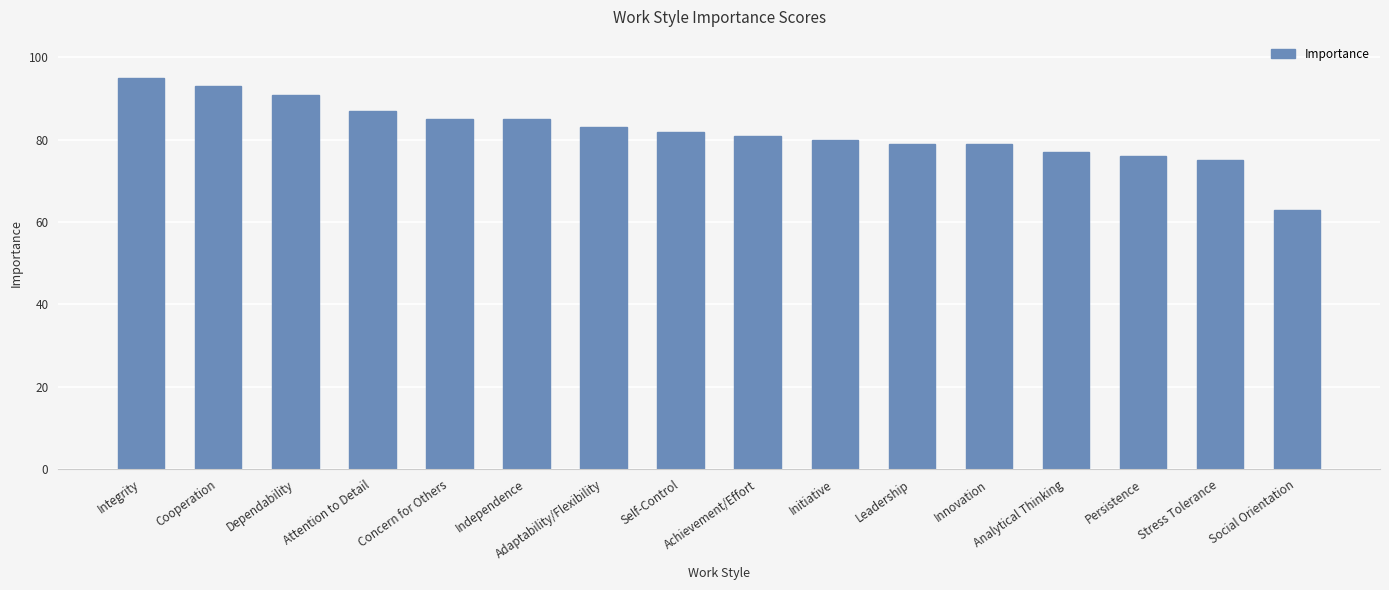

Reading right to left, list all the values displayed in this chart.

63	75	76	77	79	79	80	81	82	83	85	85	87	91	93	95